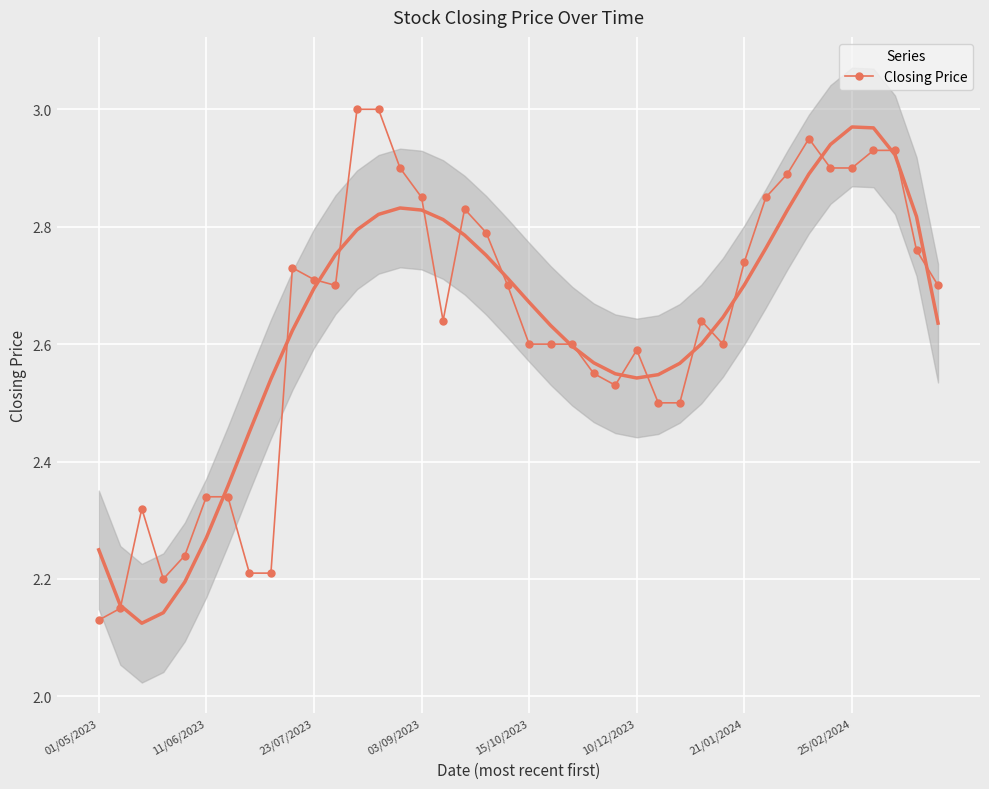

True or false: Closing Price has more than 1 interior local peaks.

True